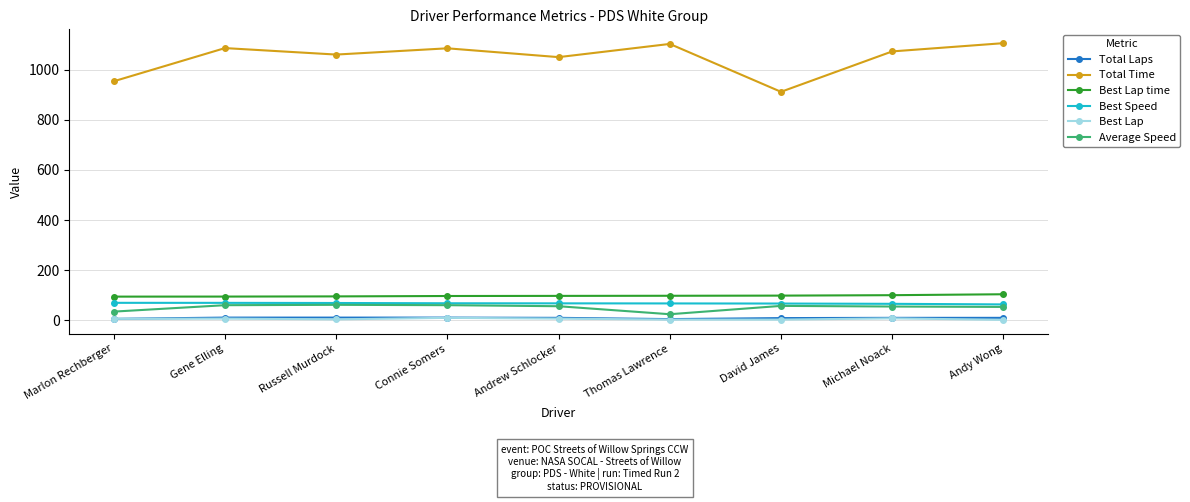

The Average Speed series shows 96.0 at David James. True or false?

False